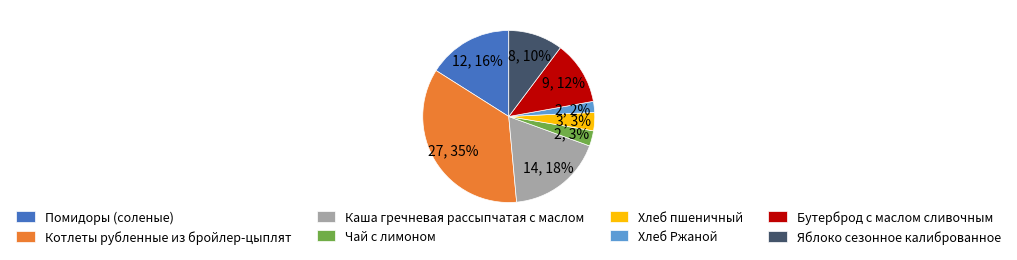

To the nearest percent, what percentage of the pie is Котлеты рубленные из бройлер-цыплят?

35%